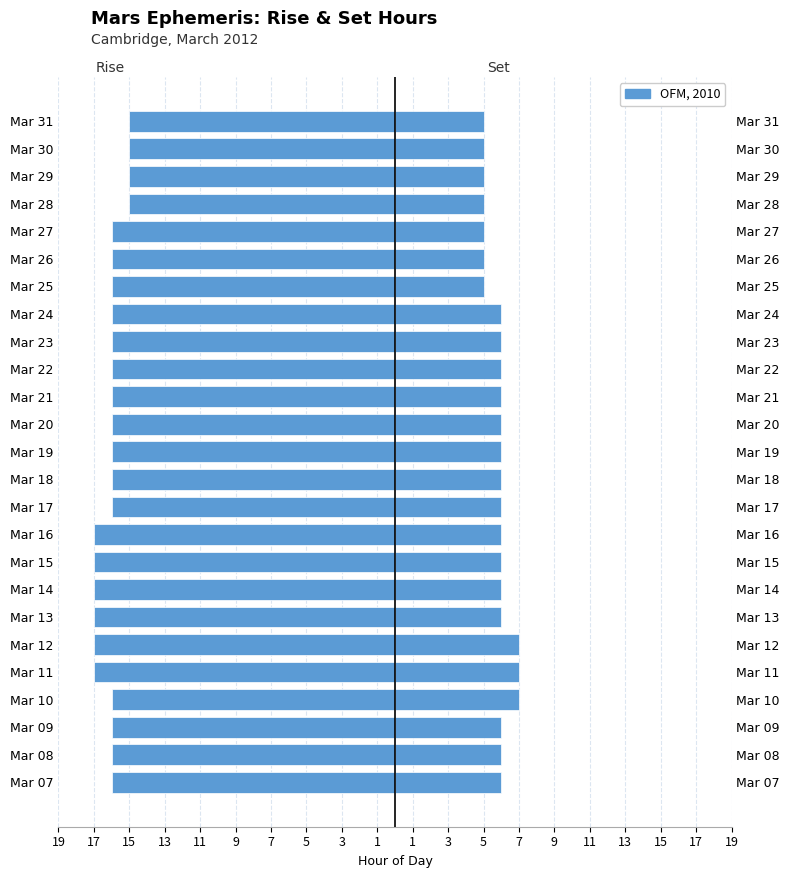

How many data points in Rise (hour) are less than -16?

6